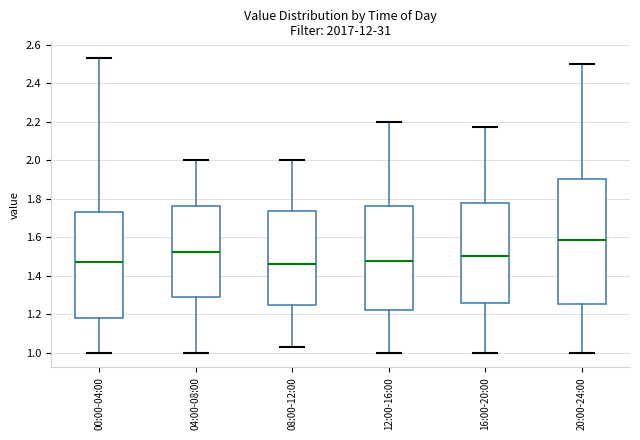

Reading left to right, transcribe this box plot: for each box, give where its median line is, the range the box spans, and where its two whiskers end, as read against the y-axis. The values are not printed on the chart, so give them approximately, as read against the axis.

00:00-04:00: median 1.48, box 1.18 to 1.74, whiskers 1.00 to 2.54
04:00-08:00: median 1.52, box 1.28 to 1.76, whiskers 1.00 to 2.00
08:00-12:00: median 1.46, box 1.24 to 1.74, whiskers 1.04 to 2.00
12:00-16:00: median 1.48, box 1.22 to 1.76, whiskers 1.00 to 2.20
16:00-20:00: median 1.50, box 1.26 to 1.78, whiskers 1.00 to 2.18
20:00-24:00: median 1.58, box 1.26 to 1.90, whiskers 1.00 to 2.50